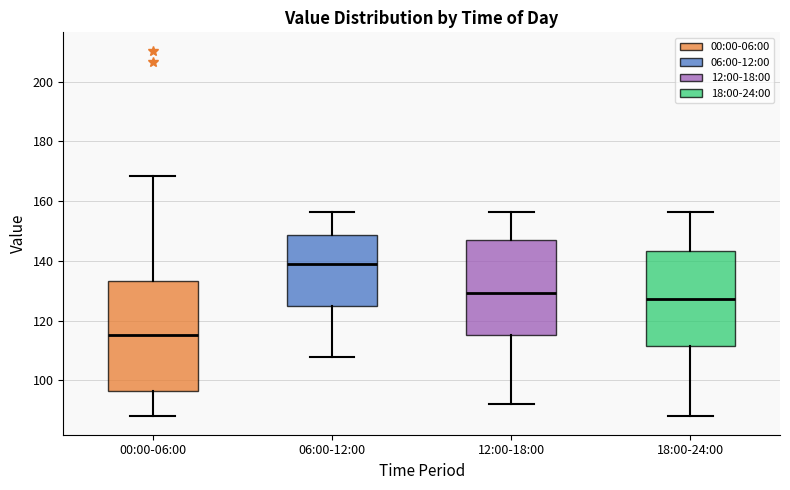

Comparing the boxes themselves (not the whiskers), which one is the tallest?

00:00-06:00